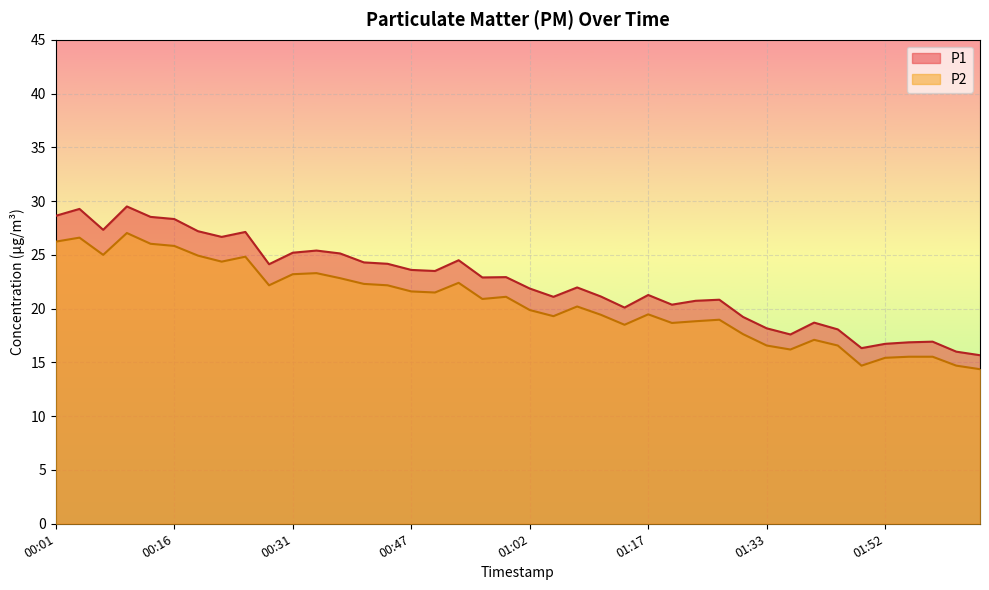

At which category does the chart reach its peak across all series?

00:10